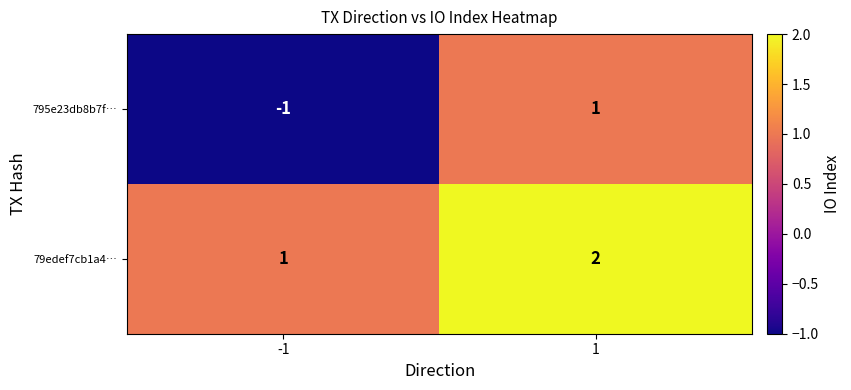

Reading left to right, list all the values displayed in this chart.

795e23db8b7f…: -1=-1	1=1
79edef7cb1a4…: -1=1	1=2